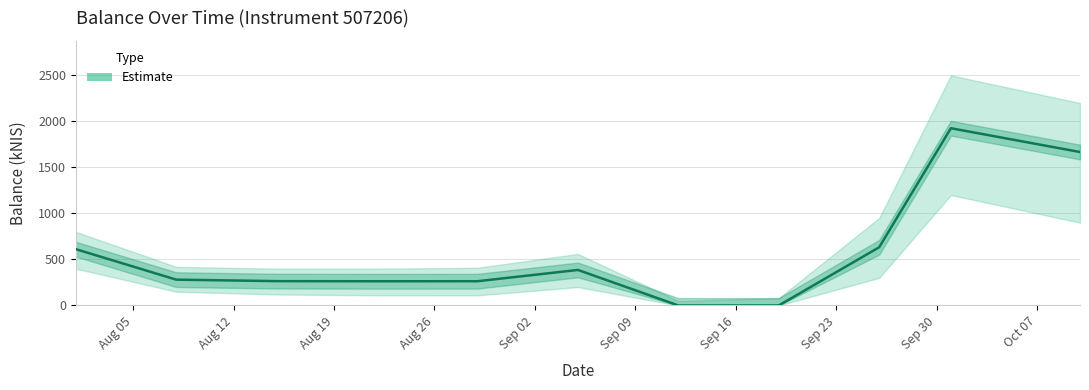

True or false: the data shows 263.6 at 2024-08-29.

True